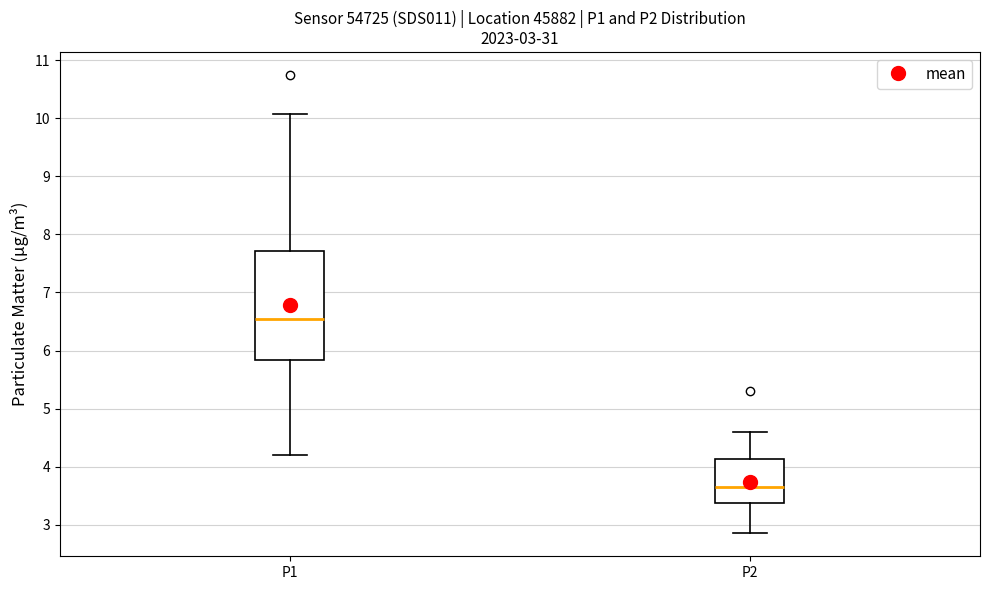

Which box has the highest median line?

P1